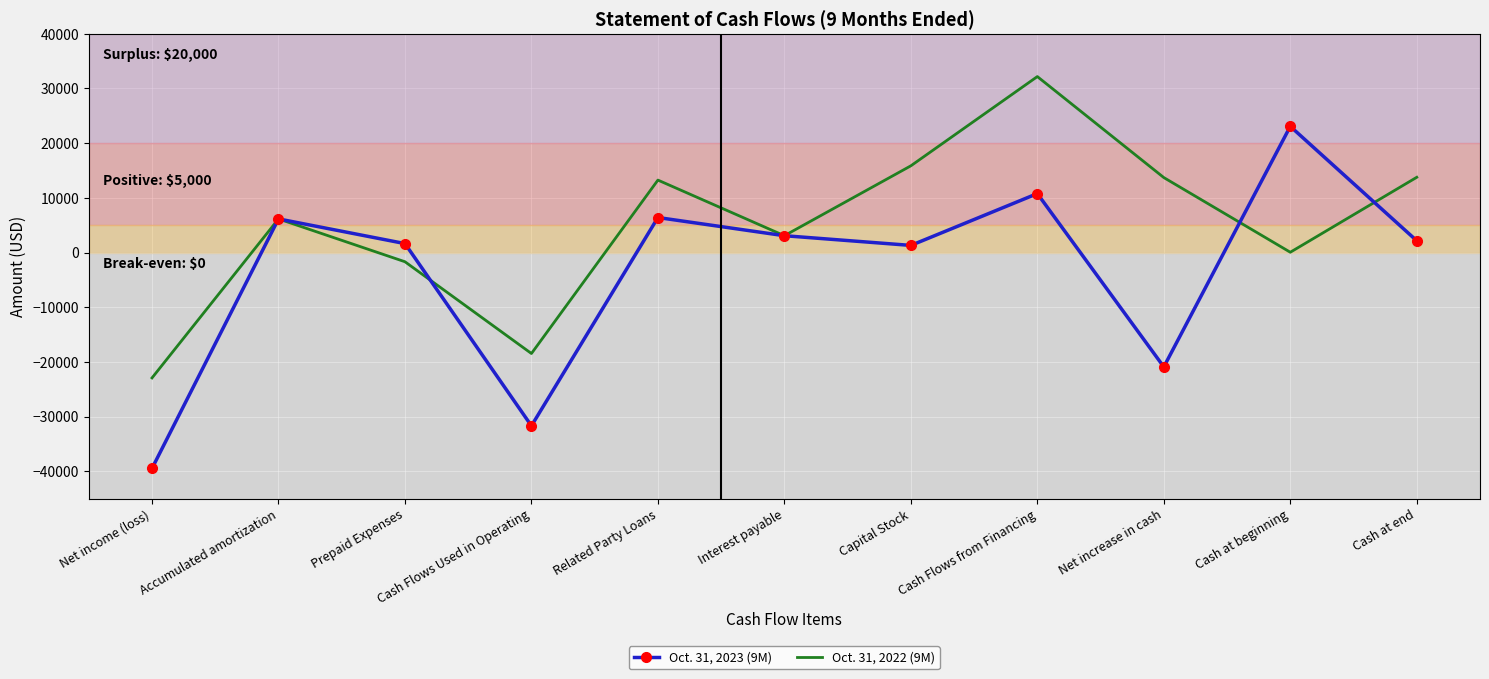

How many series are shown in this chart?

2